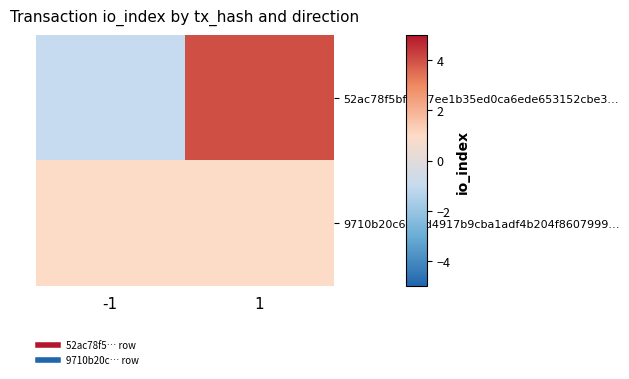

Which series has the widest spread of values?

52ac78f5bf4007ee1b35ed0ca6ede653152cbe3…